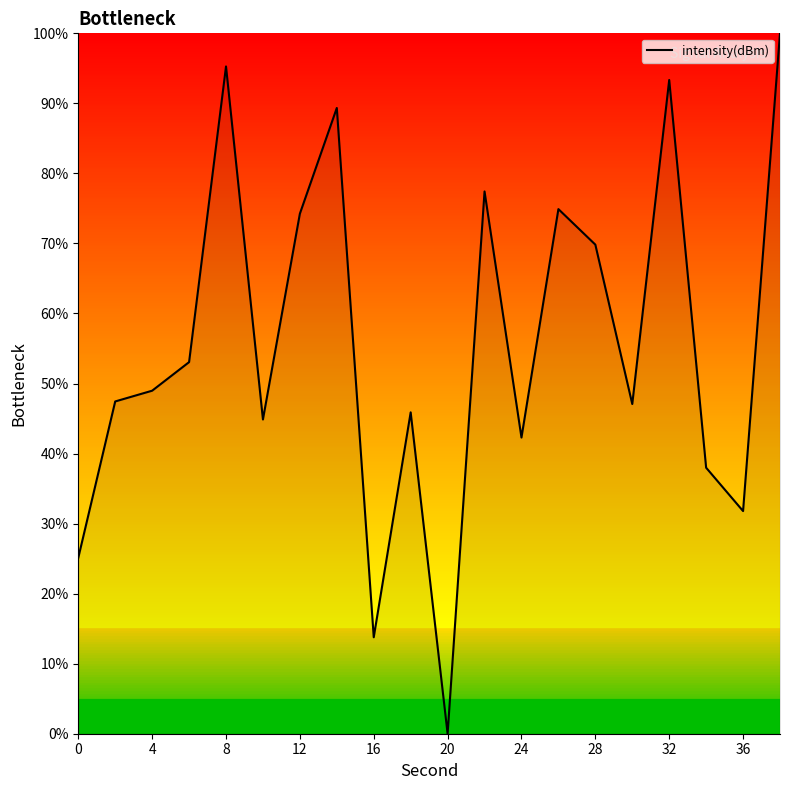

What is the difference between the second highest and minimum values?

95.3